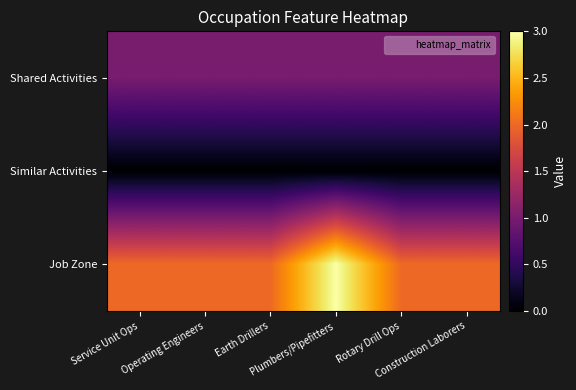

Rank the series at Earth Drillers from highest to lowest value.

Job Zone, Shared Activities, Similar Activities